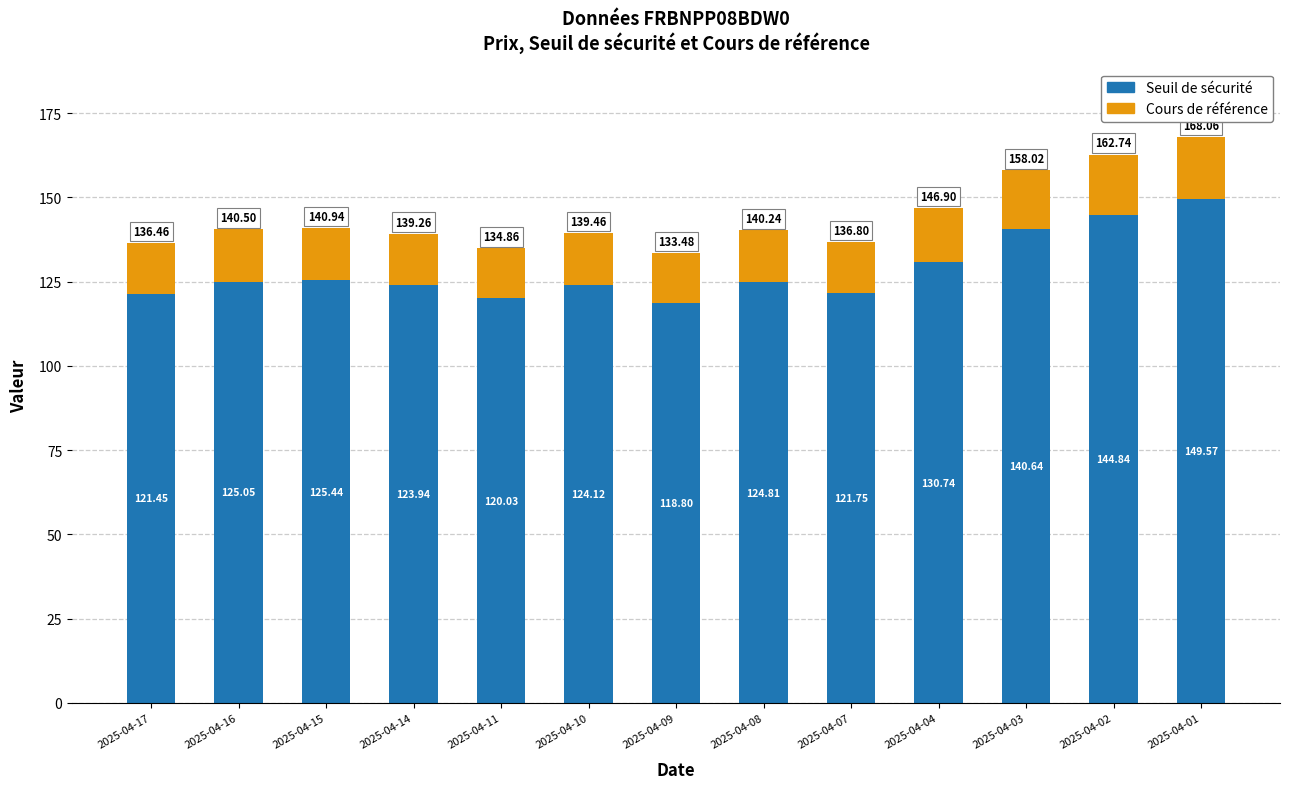

What is the total value across all series at 2025-04-09?

133.5